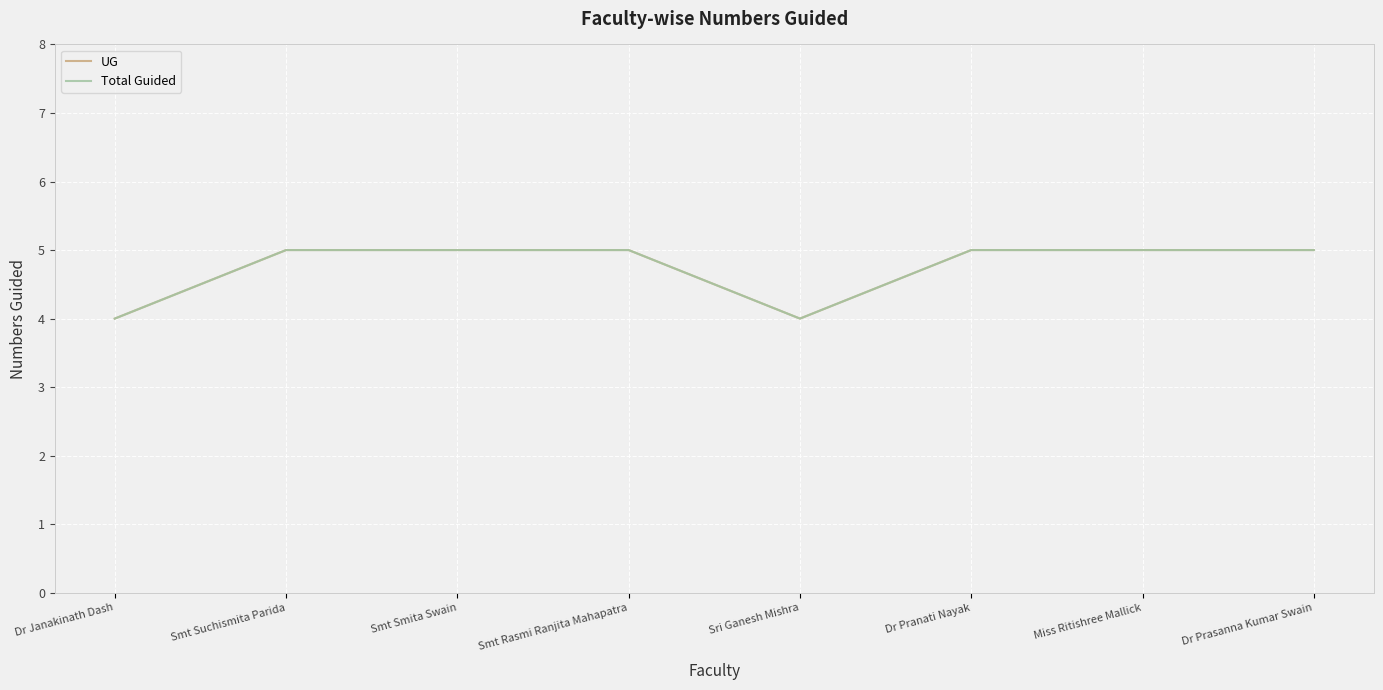

At which label is UG closest to 4?

Dr Janakinath Dash